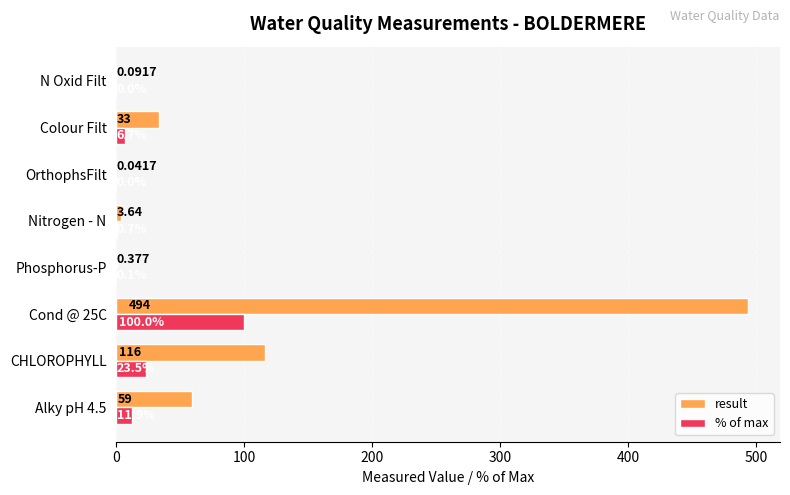

Which series changed the most between OrthophsFilt and N Oxid Filt?

result